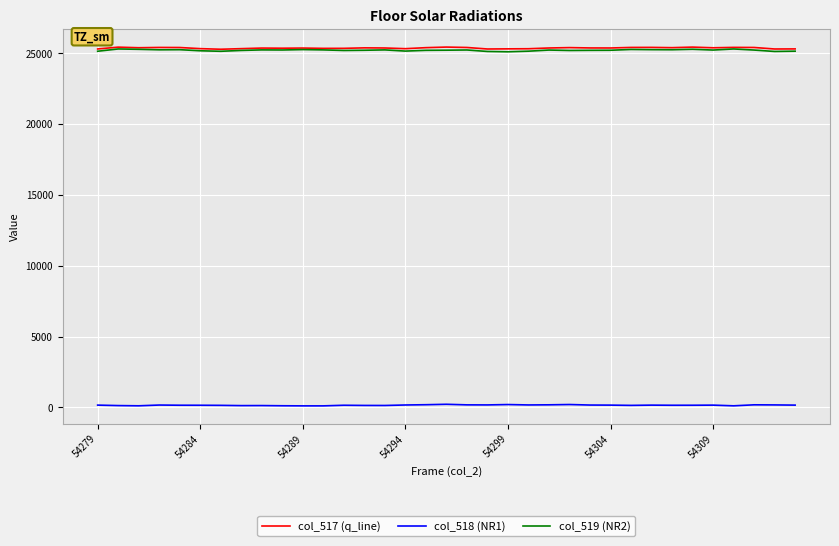

True or false: col_519 (NR2) and col_518 (NR1) cross at least once.

False